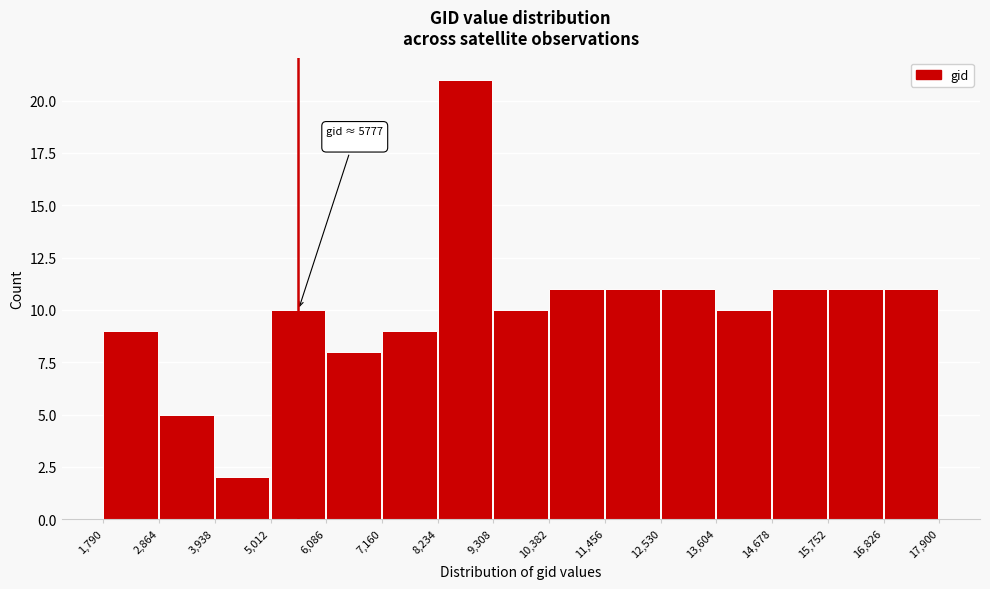

Which range on the x-axis has the tallest bar?

8,234 to 9,308